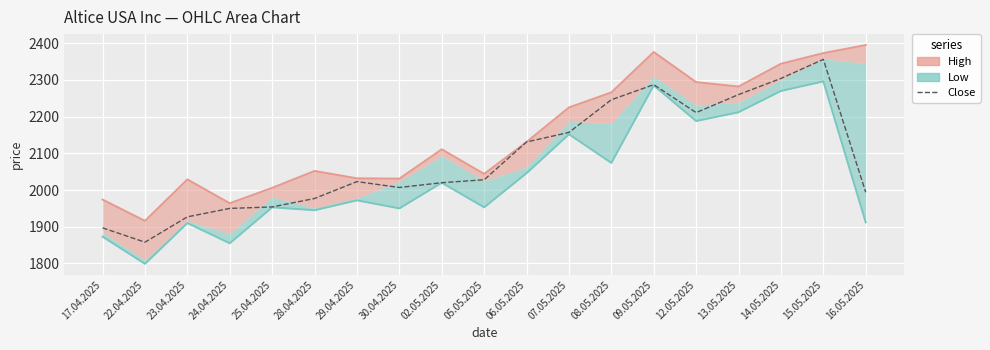

True or false: there are more than 1 points higher than both neighbors.

True